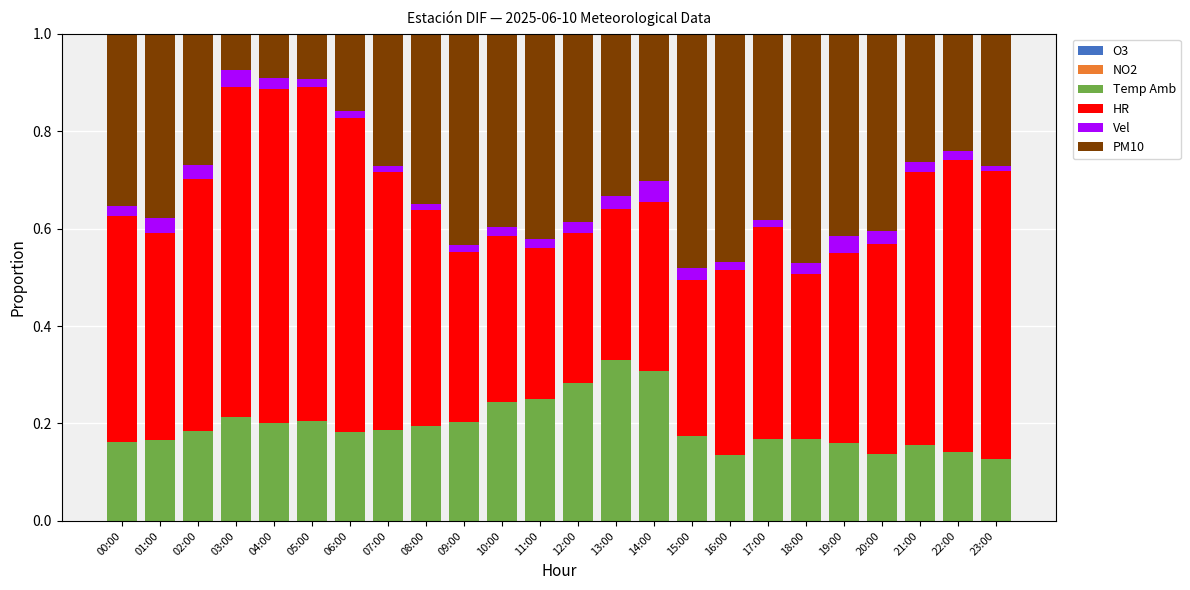

Count the number of data series in this chart.

6